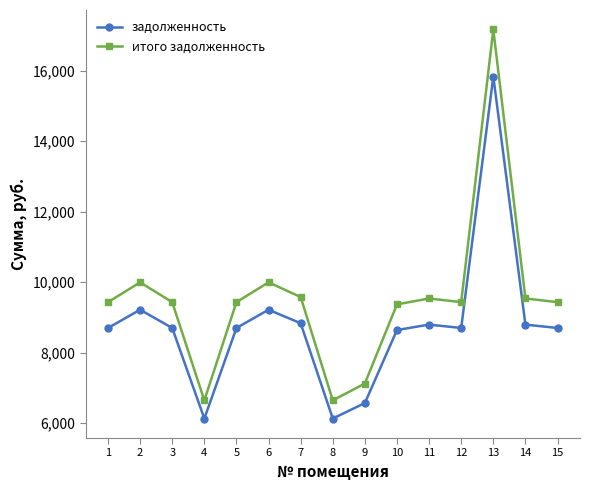

Is it true that задолженность equals 14145.8 at 11?

False